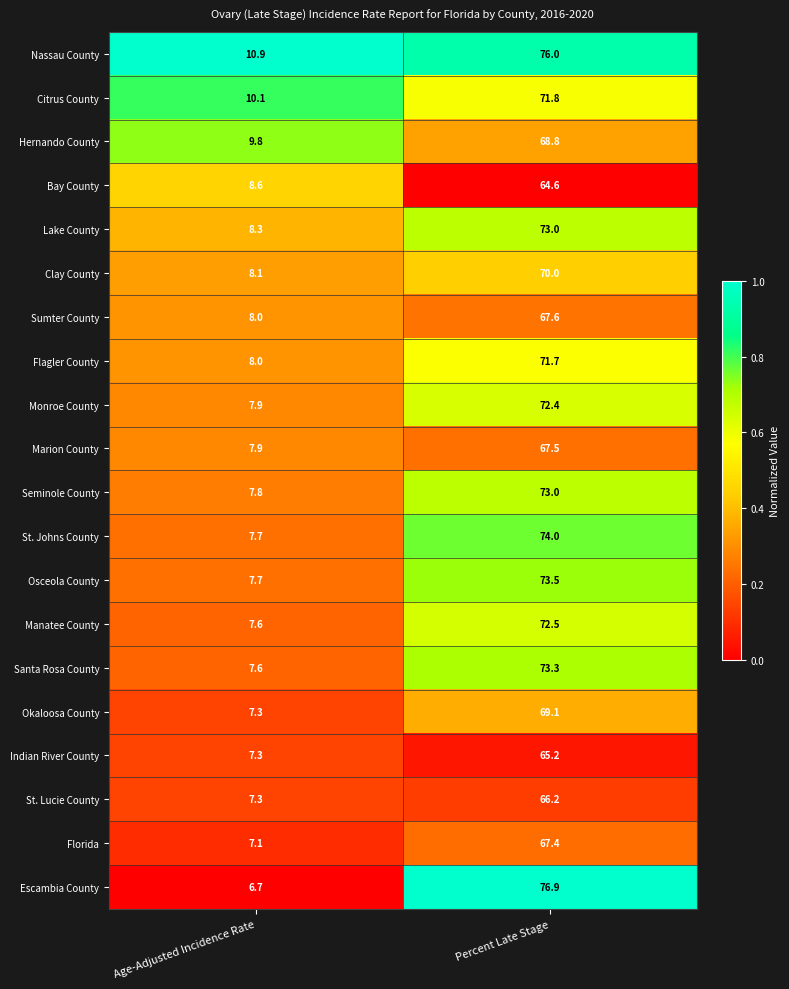

Rank the categories by Lake County value from lowest to highest.

Age-Adjusted Incidence Rate, Percent Late Stage